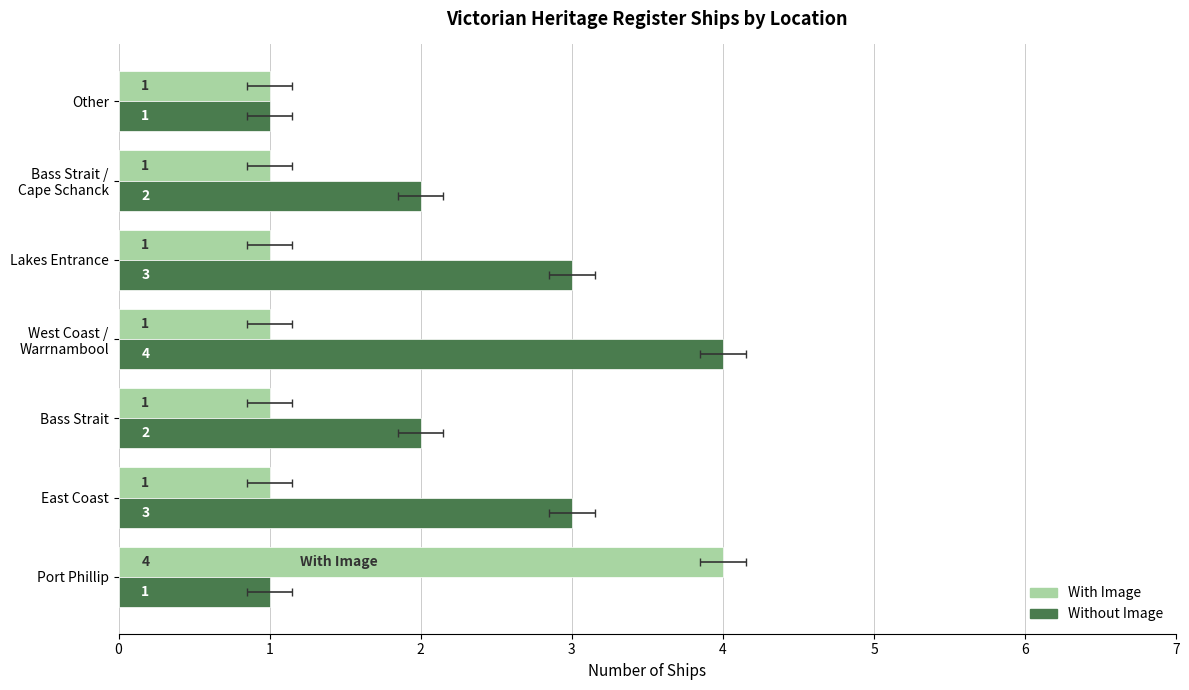

Between West Coast / Warrnambool and Bass Strait, which is larger?

West Coast / Warrnambool